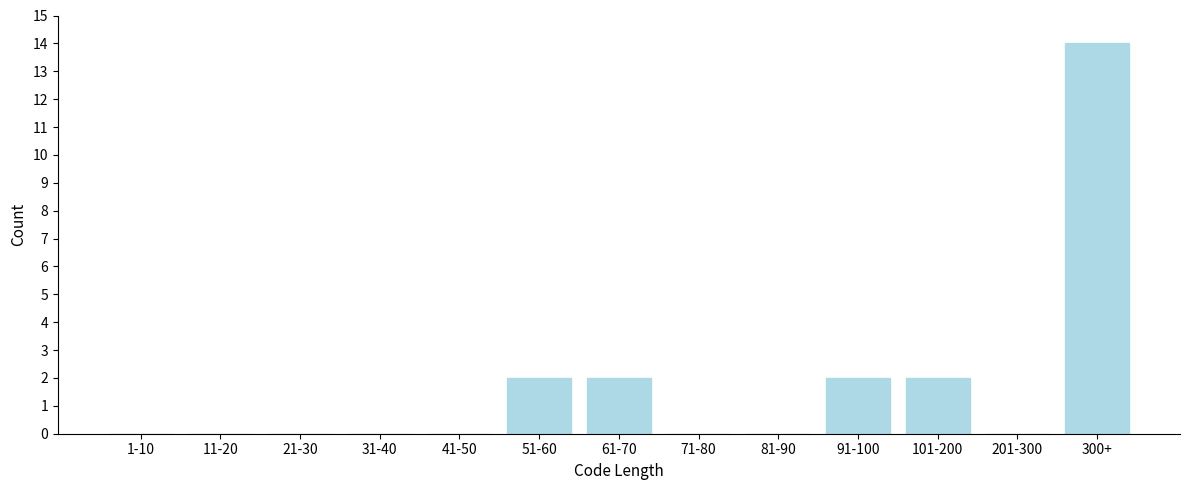

Reading right to left, extract all data points from this chart.

300+=14	201-300=0	101-200=2	91-100=2	81-90=0	71-80=0	61-70=2	51-60=2	41-50=0	31-40=0	21-30=0	11-20=0	1-10=0